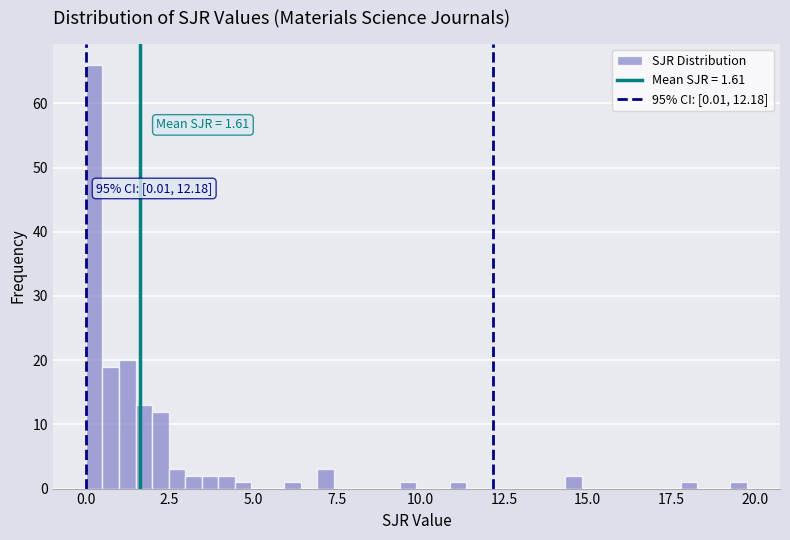

Around what value on the x-axis is the tallest bar? Give the approximate position of its centre, as read against the axis.

0.5